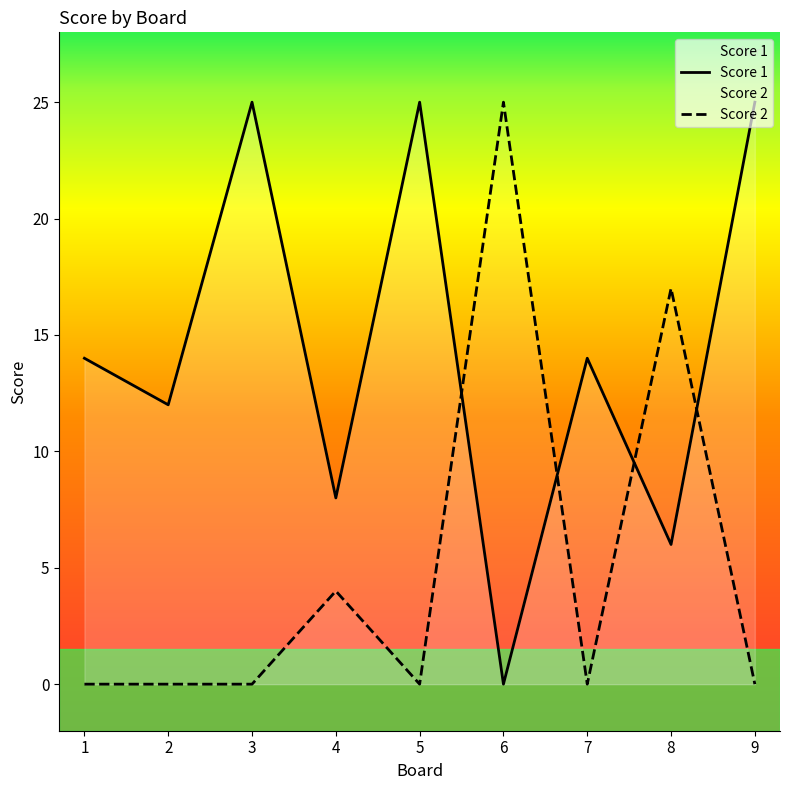

The Score 1 series shows 25 at 5. True or false?

True